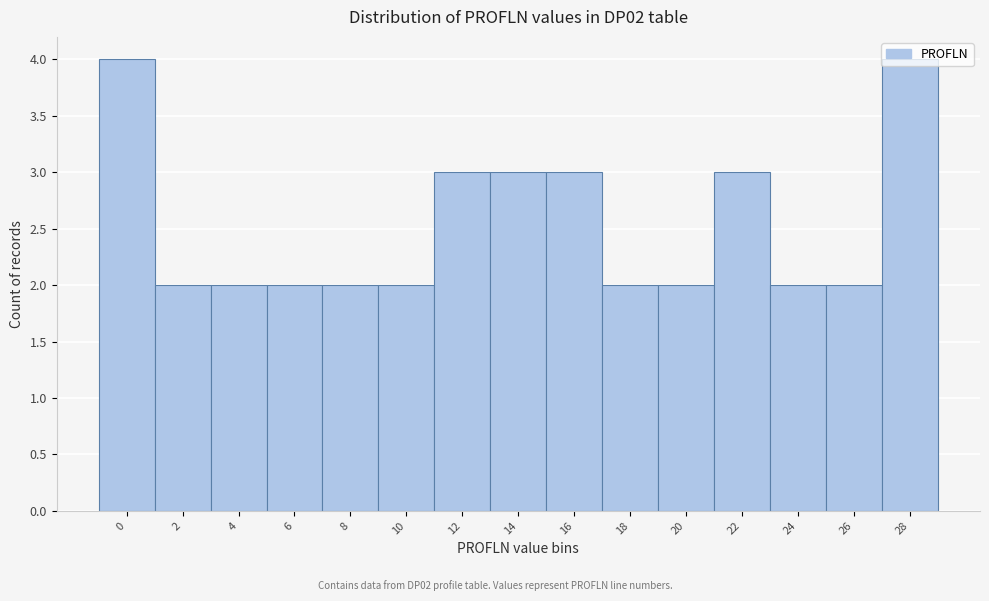

What is the maximum value shown in the chart?

4